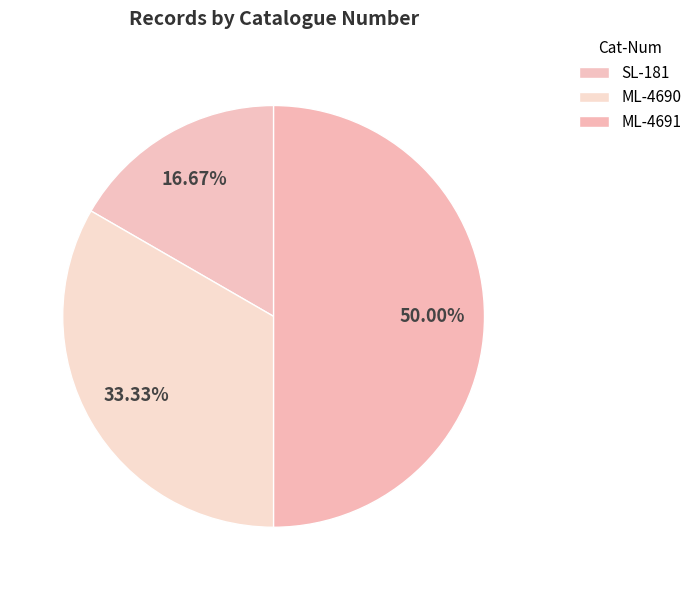

How many segments does this pie chart have?

3